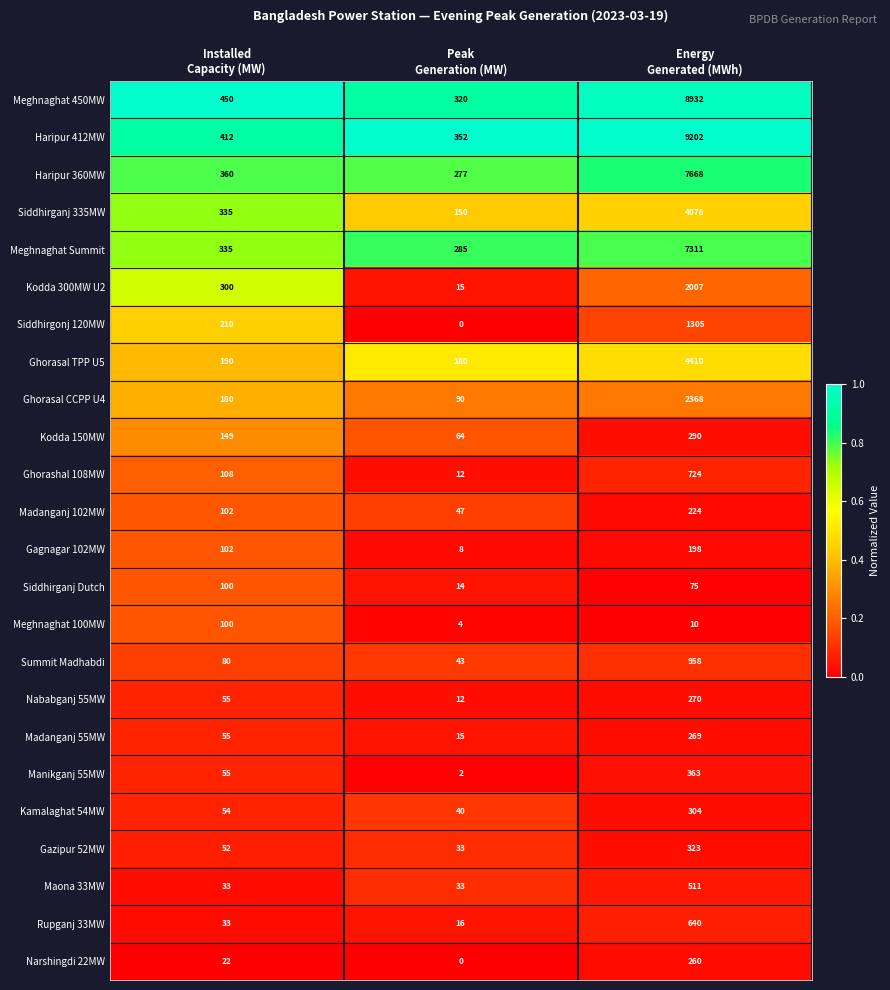

Which series has the largest total across all categories?

Haripur 412MW